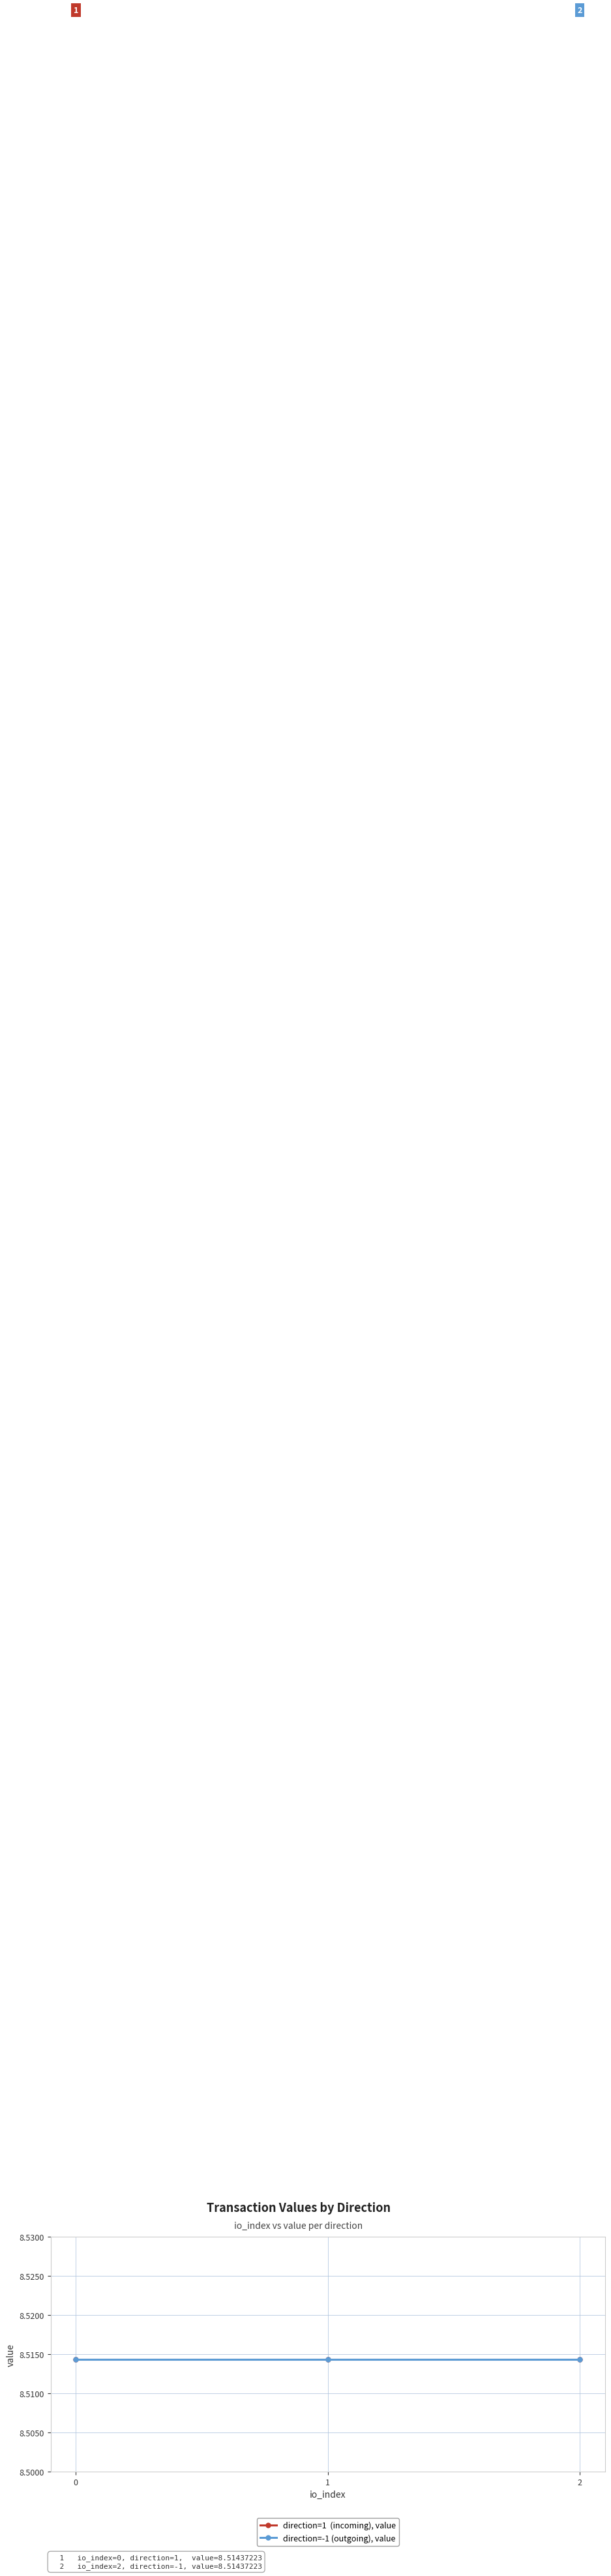

Is it true that value equals 8.5 at -1?

True